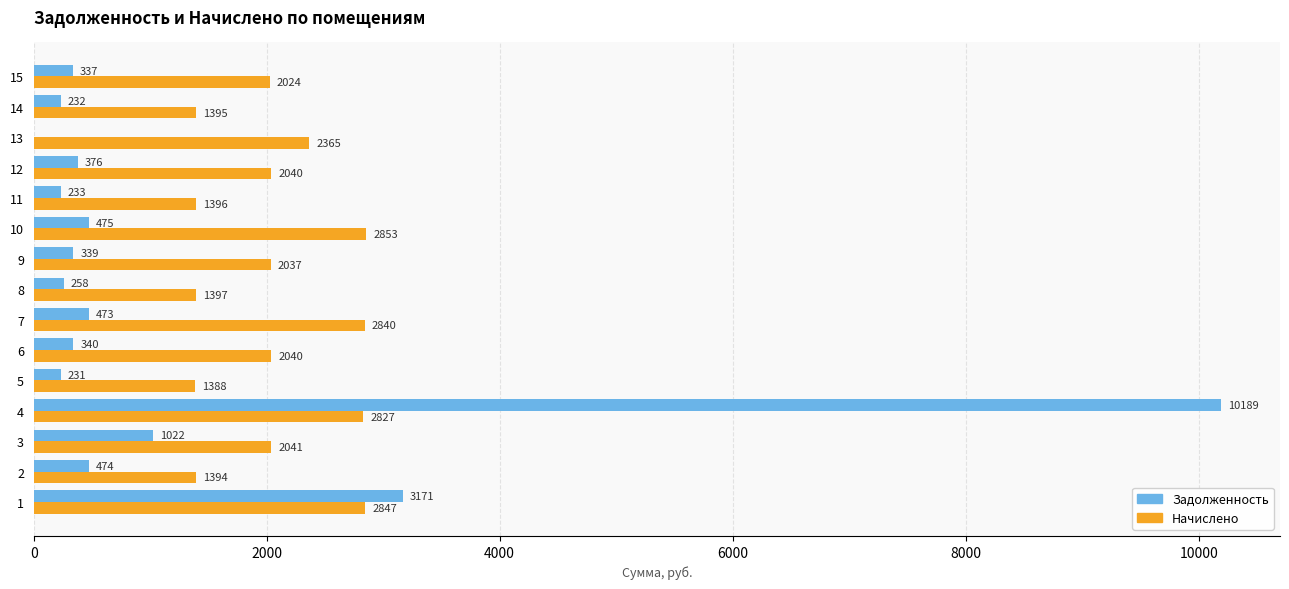

At which category is the sum across all series the highest?

4